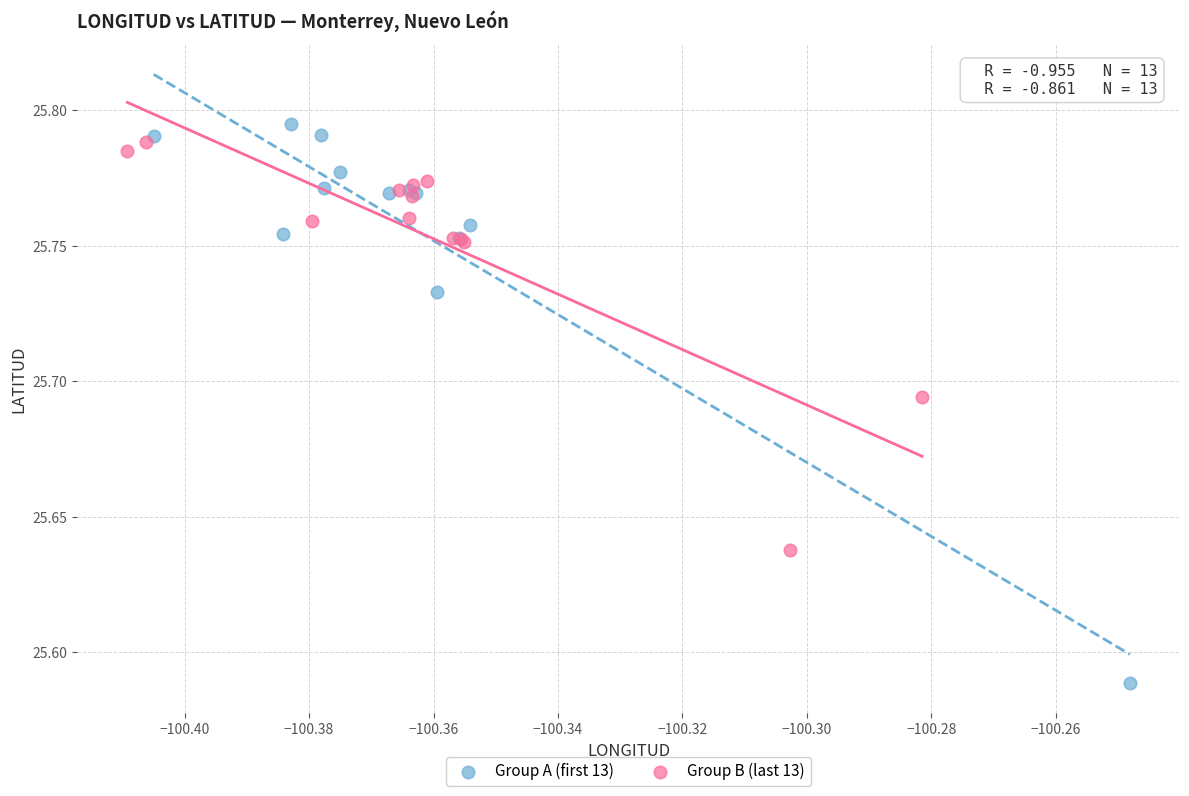

Which series has the largest Y range (max minus min)?

Group A (first 13)